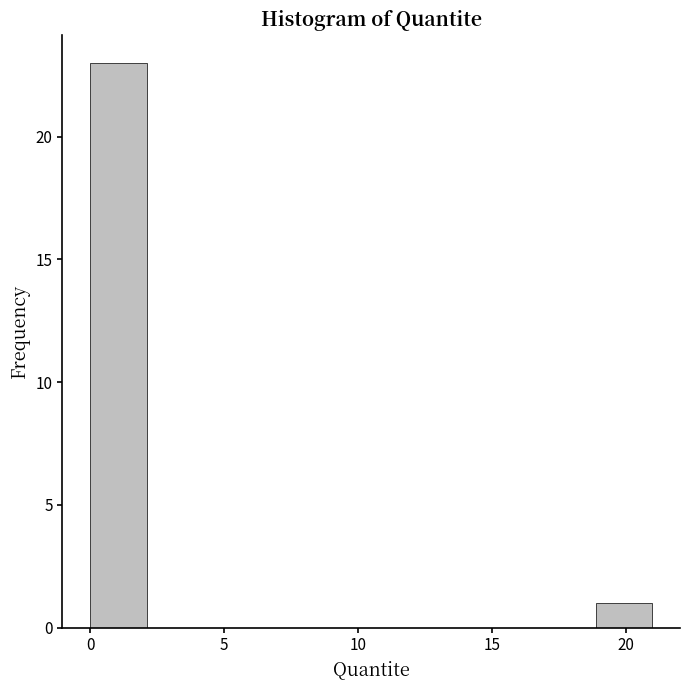

Over which range of the x-axis is the bar tallest?

0.0 to 2.0